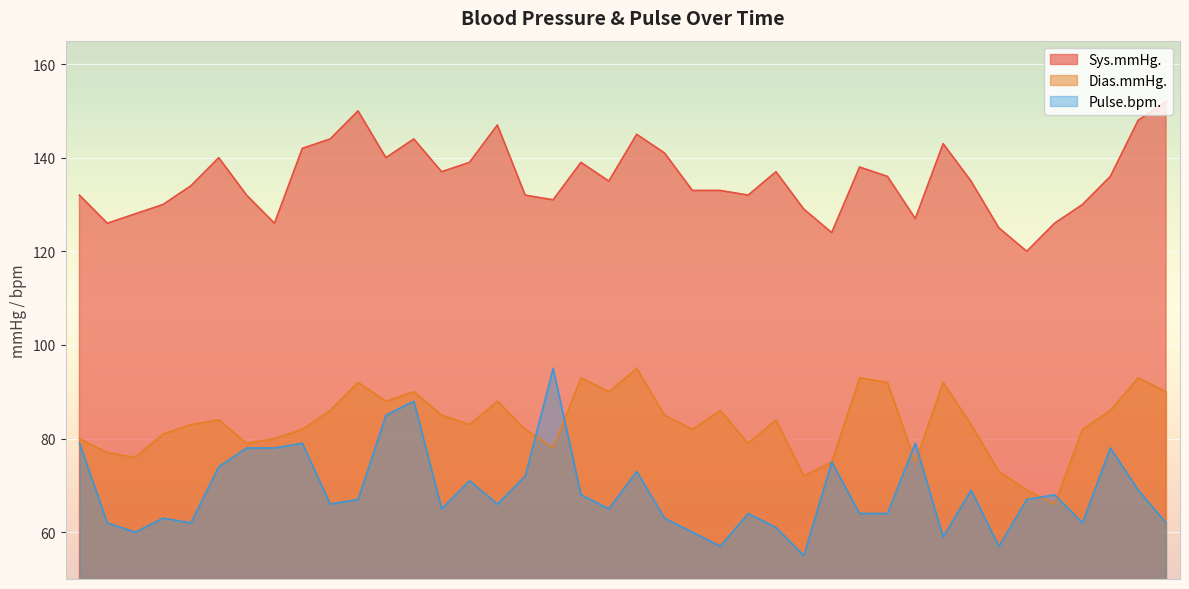

At which label does Dias.mmHg. first exceed 83?

6